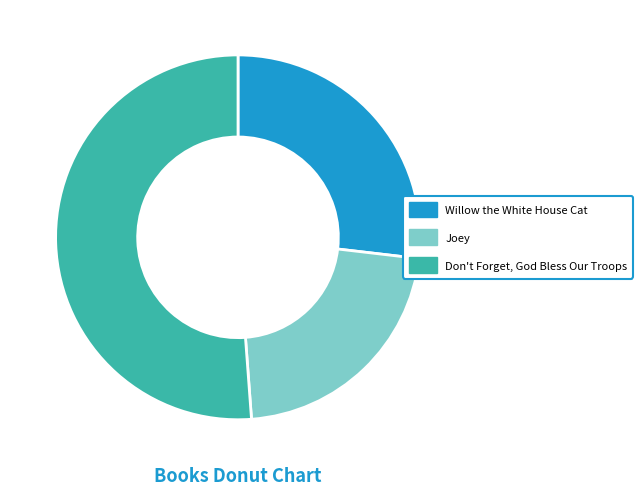

Does Joey account for over 50% of the chart?

No